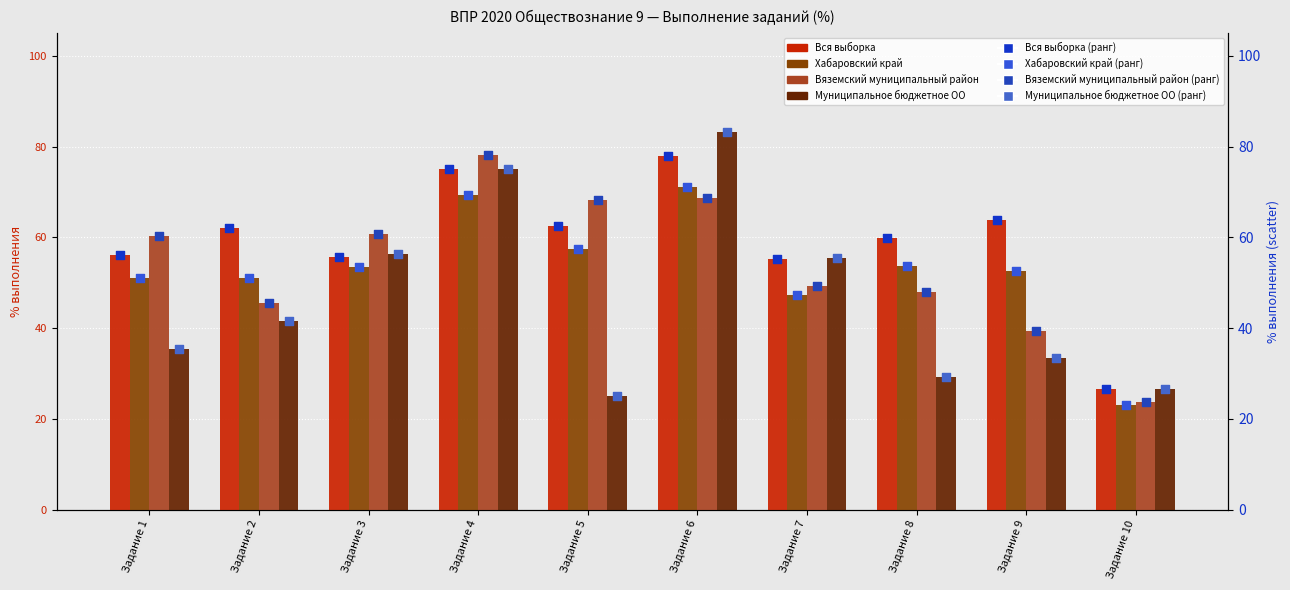

What is the total value across all series at Задание 1?

203.1